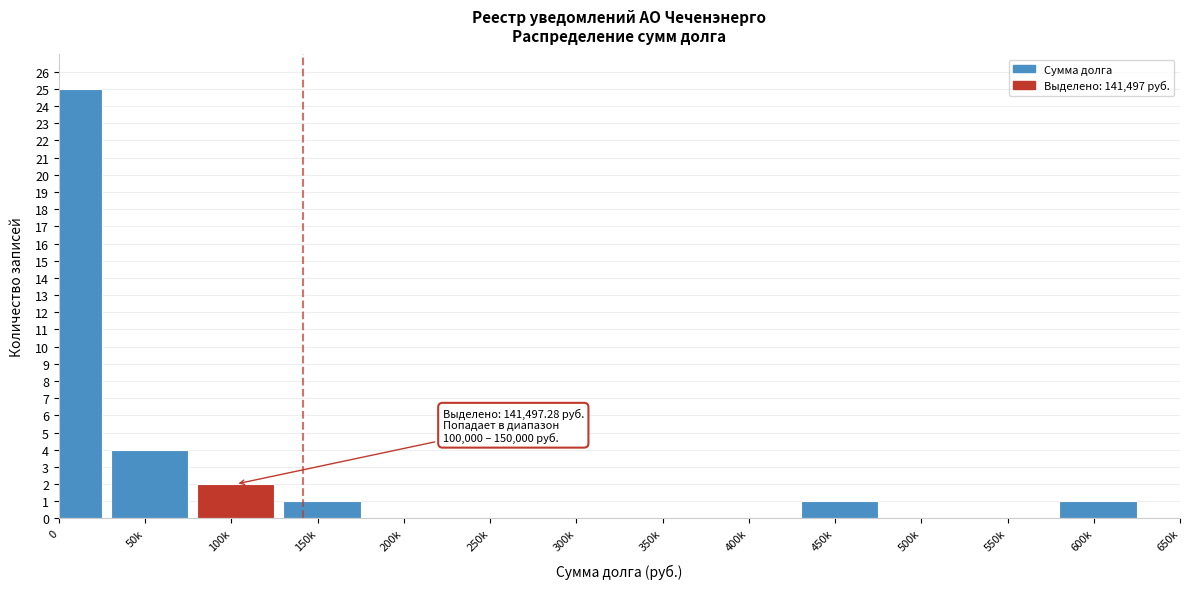

Reading left to right, list all the values displayed in this chart.

0=25	50k=4	100k=2	150k=1	200k=0	250k=0	300k=0	350k=0	400k=0	450k=1	500k=0	550k=0	600k=1